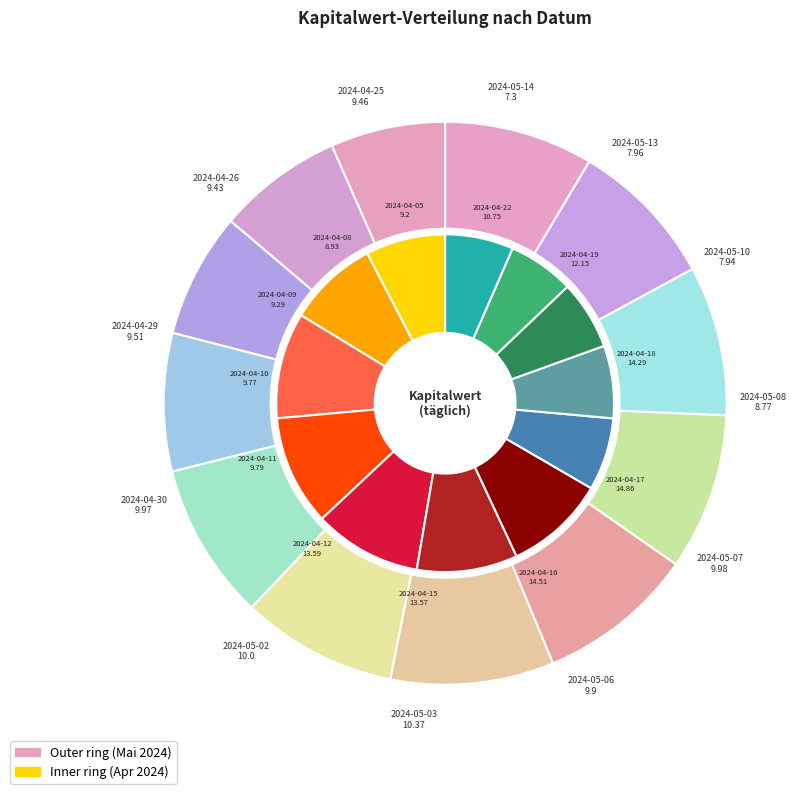

To the nearest percent, what is the average slice percentage?

8%